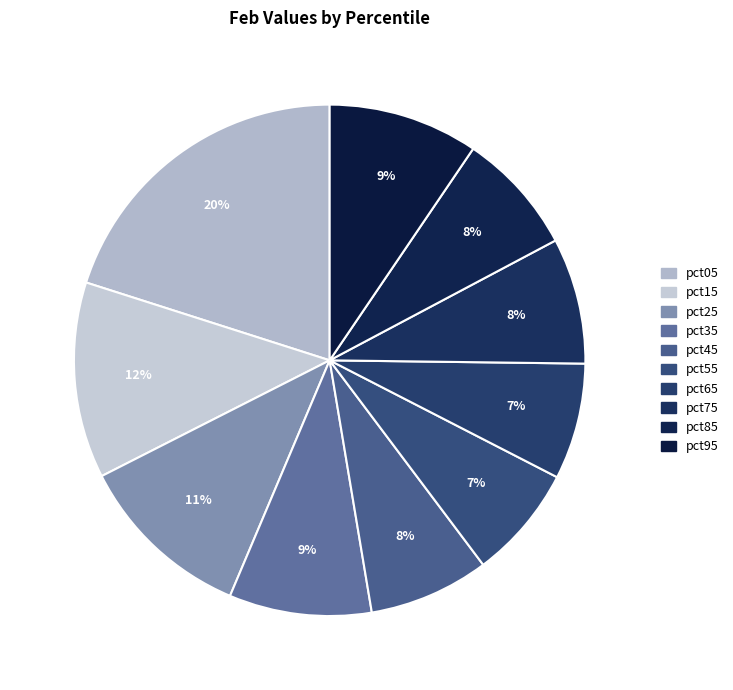

How many segments does this pie chart have?

10